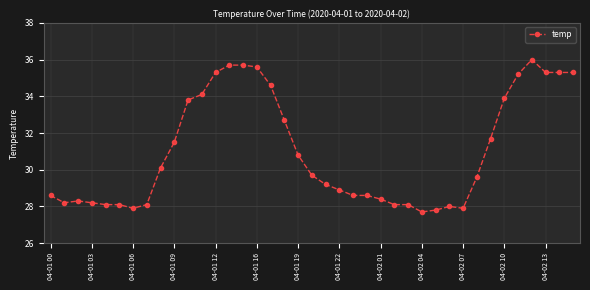

True or false: there are more than 0 points higher than both neighbors.

True